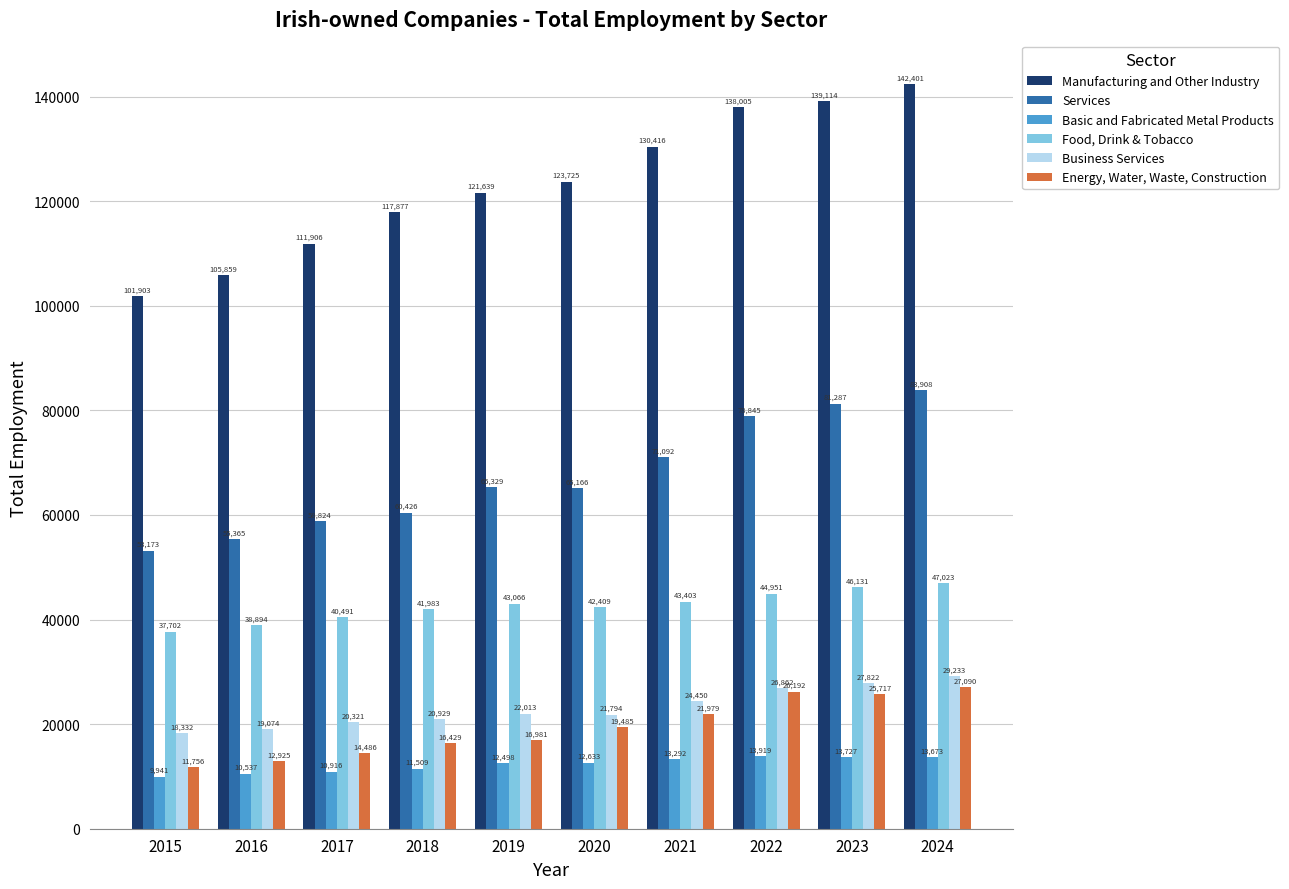

Which category has the highest value in the Energy, Water, Waste, Construction series?

2024